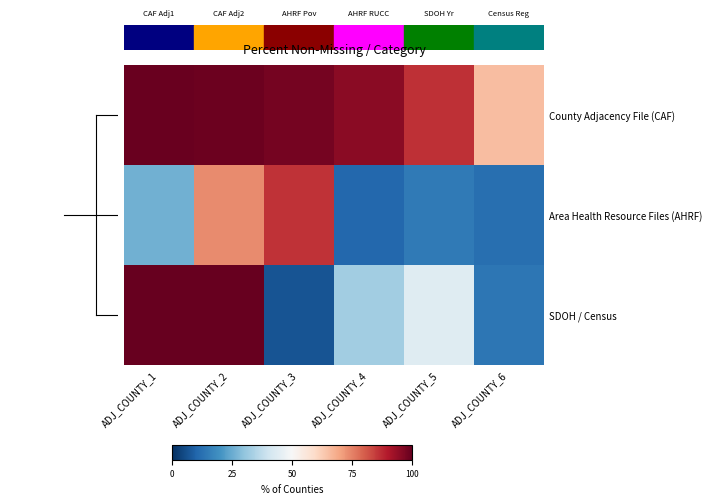

Which label corresponds to the smallest value in the chart?

ADJ_COUNTY_3